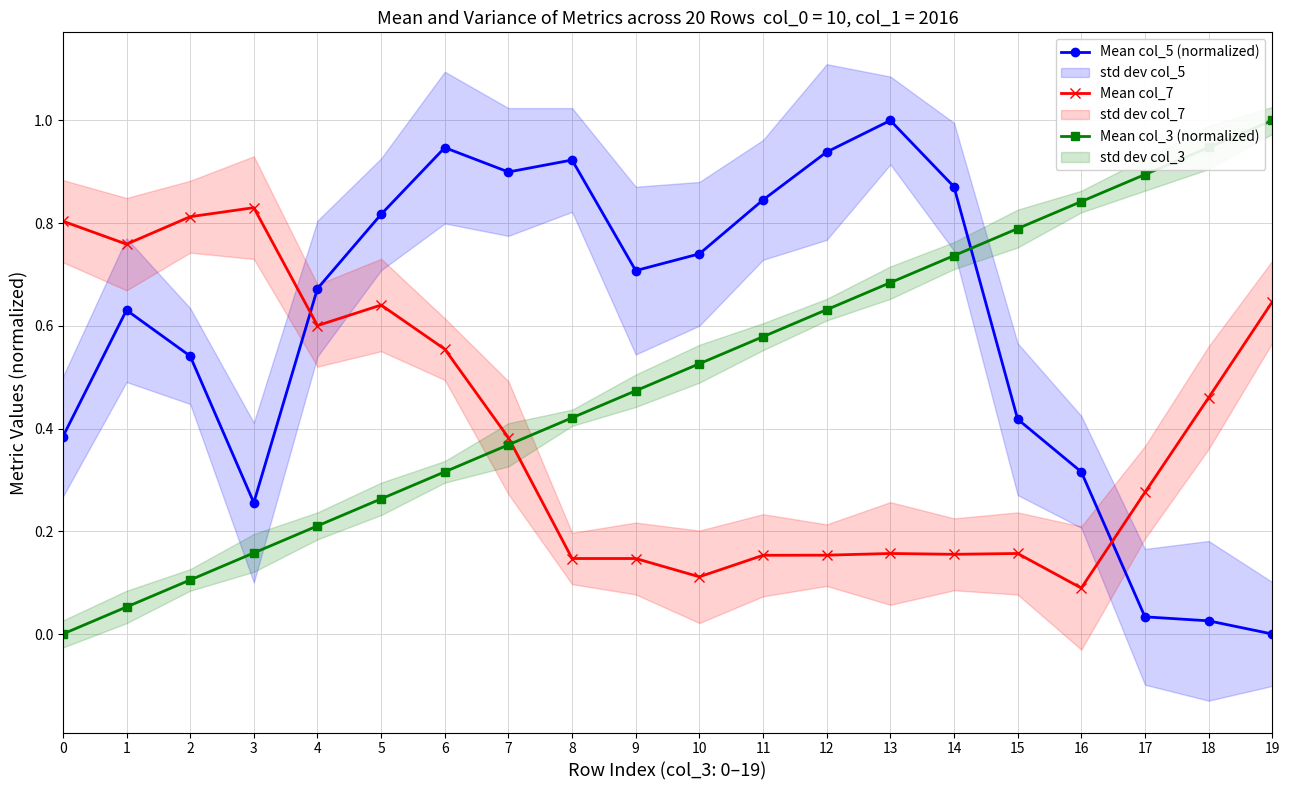

The Mean col_3 (normalized) series shows 1.2 at 13. True or false?

False